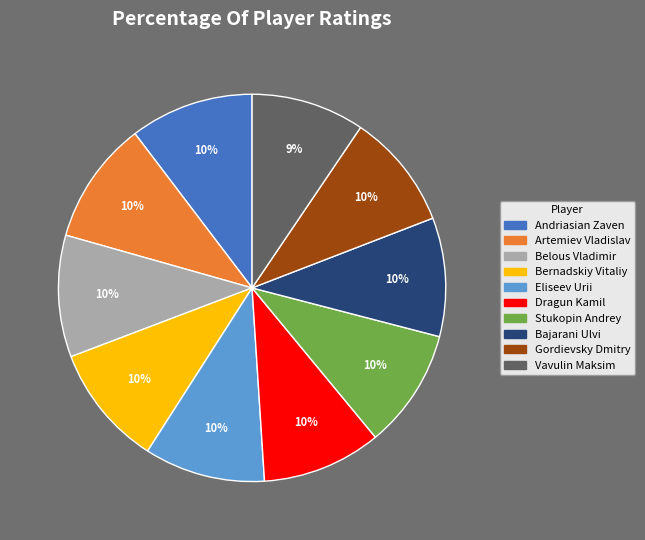

True or false: Bajarani Ulvi accounts for 10% of the total.

True